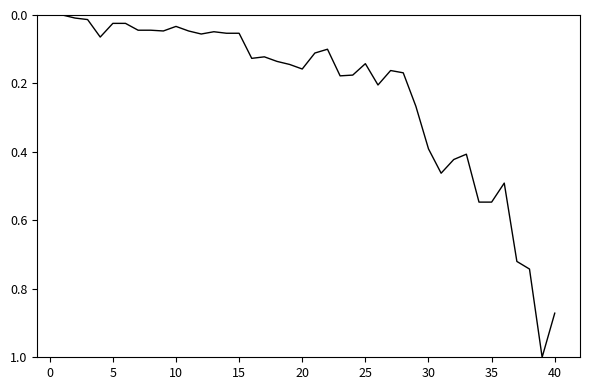

How many values are above zero?

39